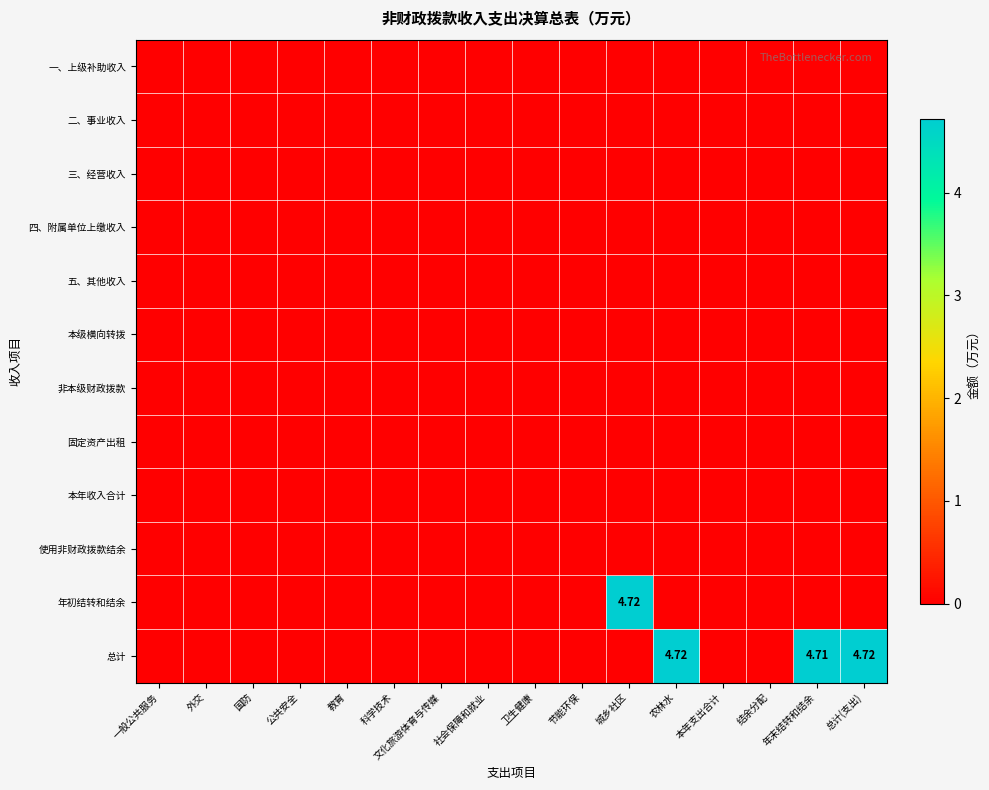

Which series has the largest total across all categories?

总计